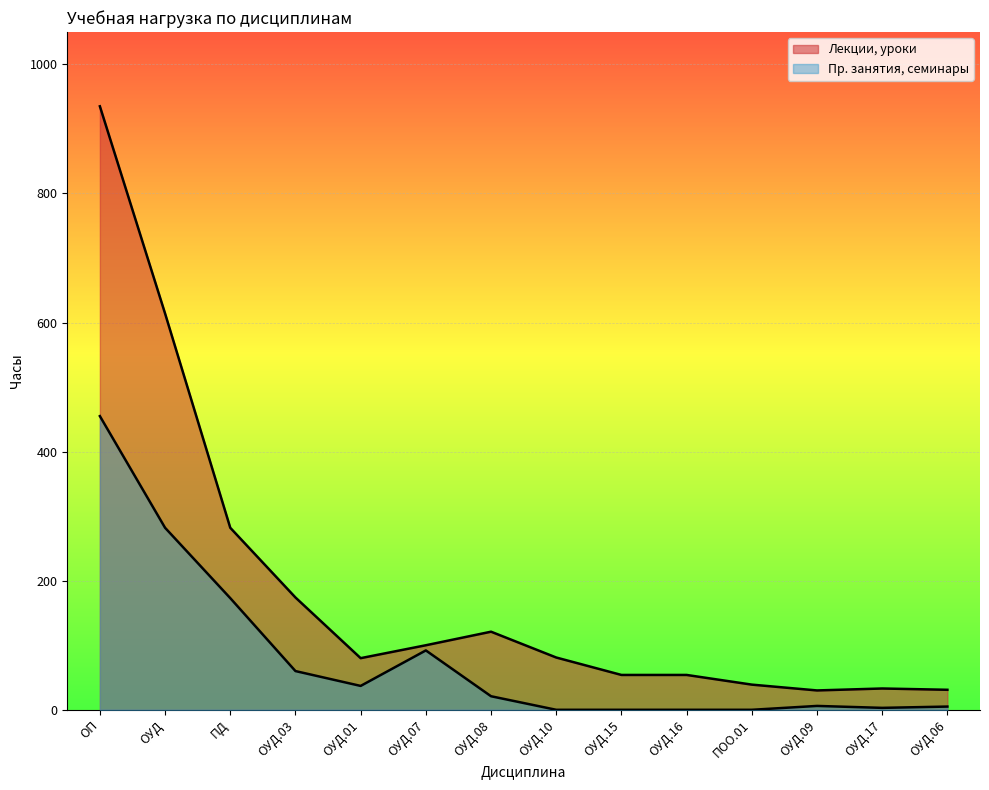

At which label does Лекции, уроки reach its minimum?

ОУД.09